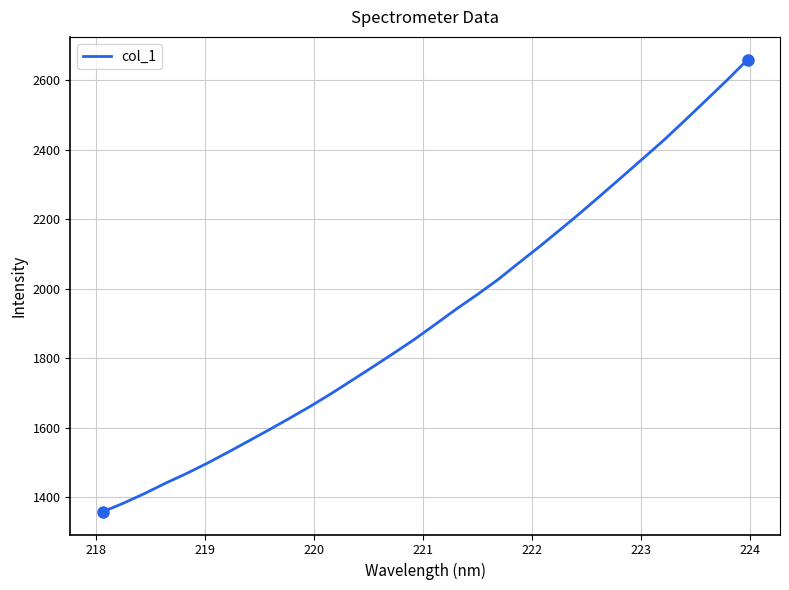

What is the smallest value displayed?

1357.3